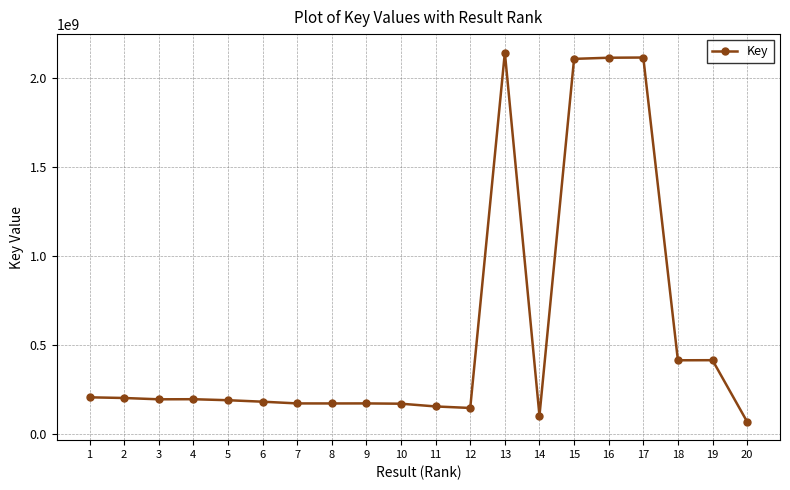

What is the value of the 19th point from the left?

412286954